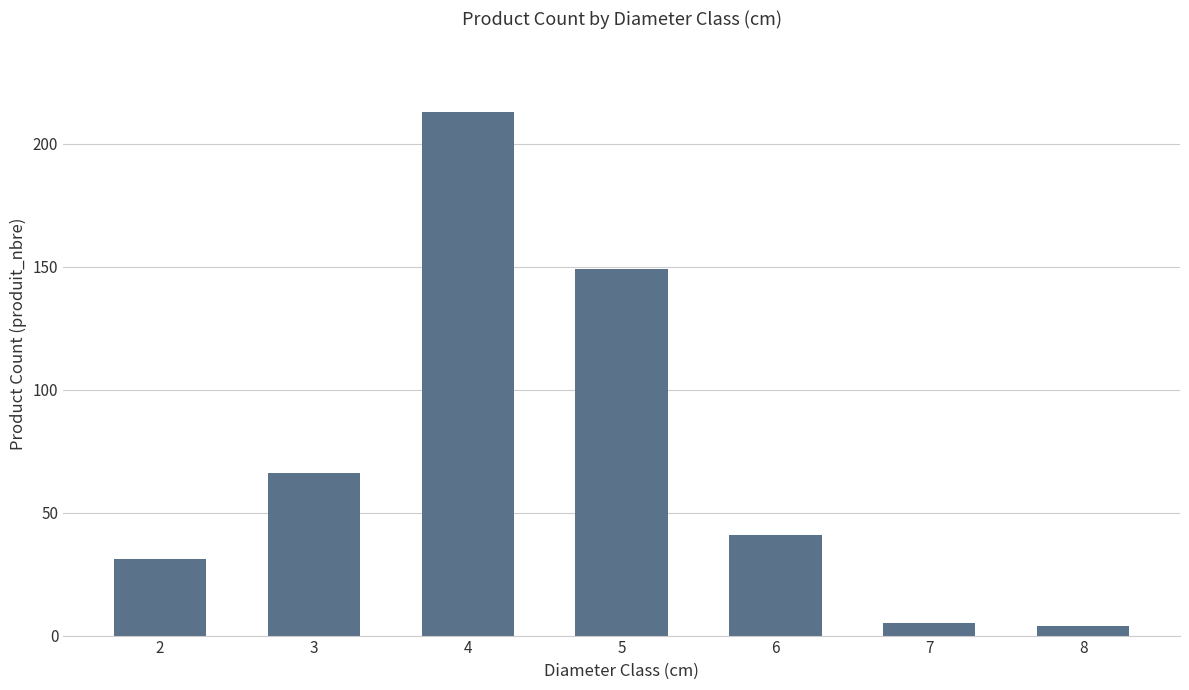

What is the sum of all values?

509